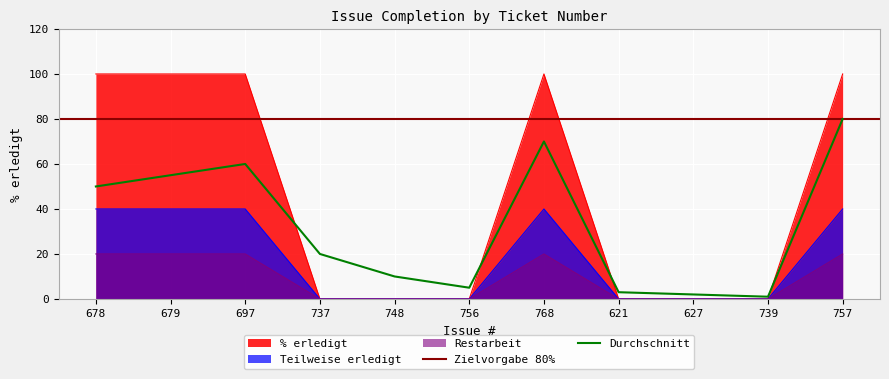

True or false: the data has more than 1 interior local peaks.

False